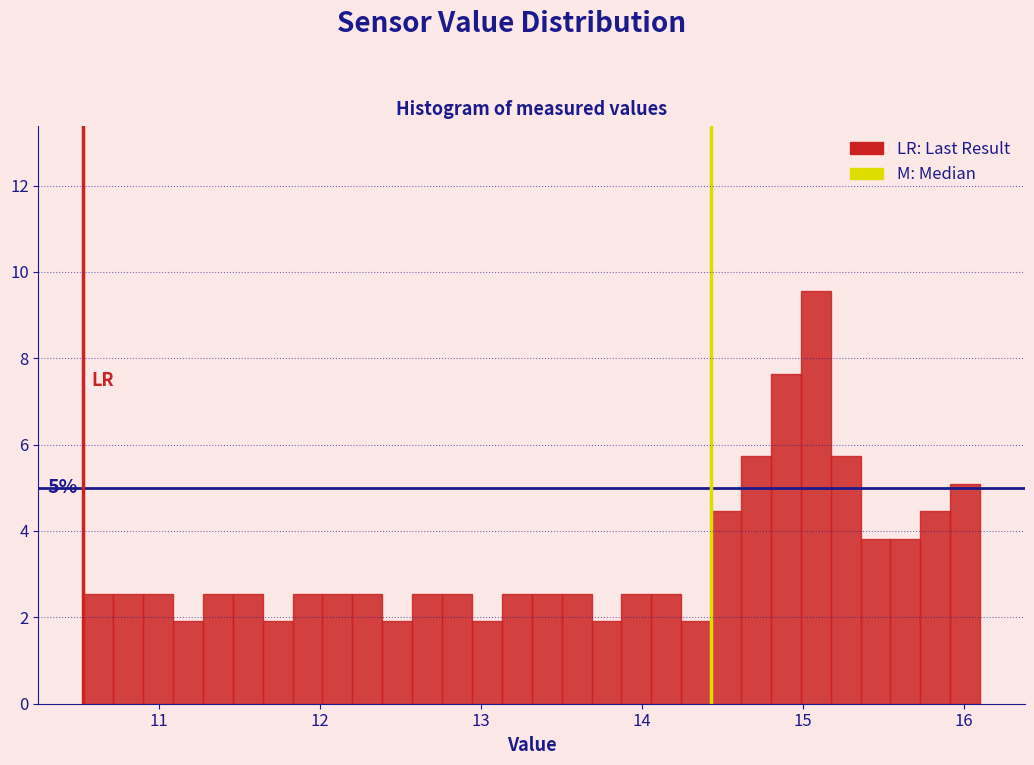

Read against the x-axis, roughly where is the centre of the tallest bar?

15.1